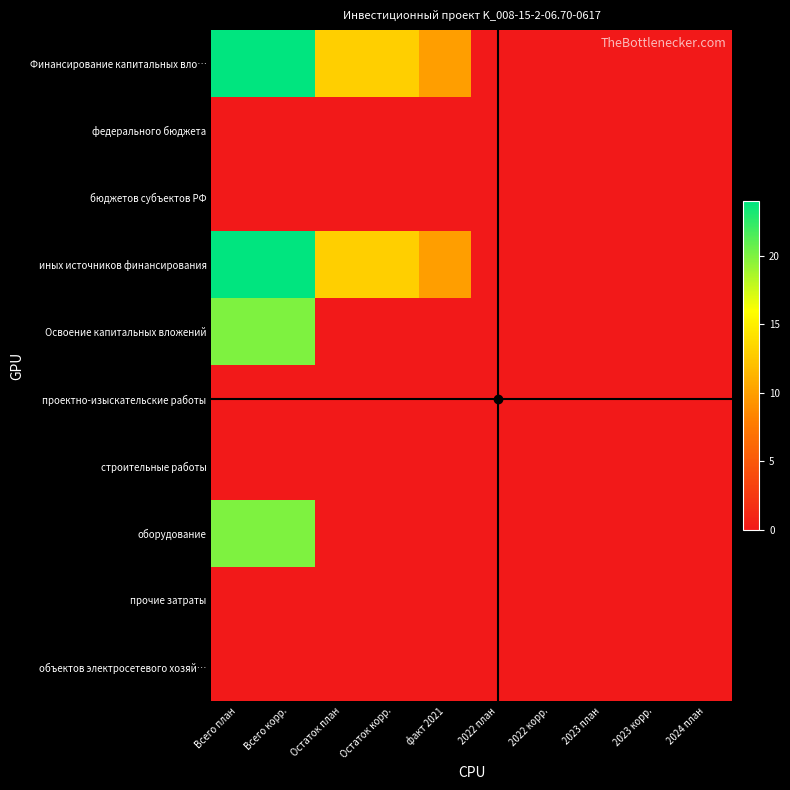

List the series in order of their peak value, lowest first.

федерального бюджета, бюджетов субъектов РФ, проектно-изыскательские работы, строительные работы, прочие затраты, объектов электросетевого хозяй…, Освоение капитальных вложений, оборудование, Финансирование капитальных вло…, иных источников финансирования